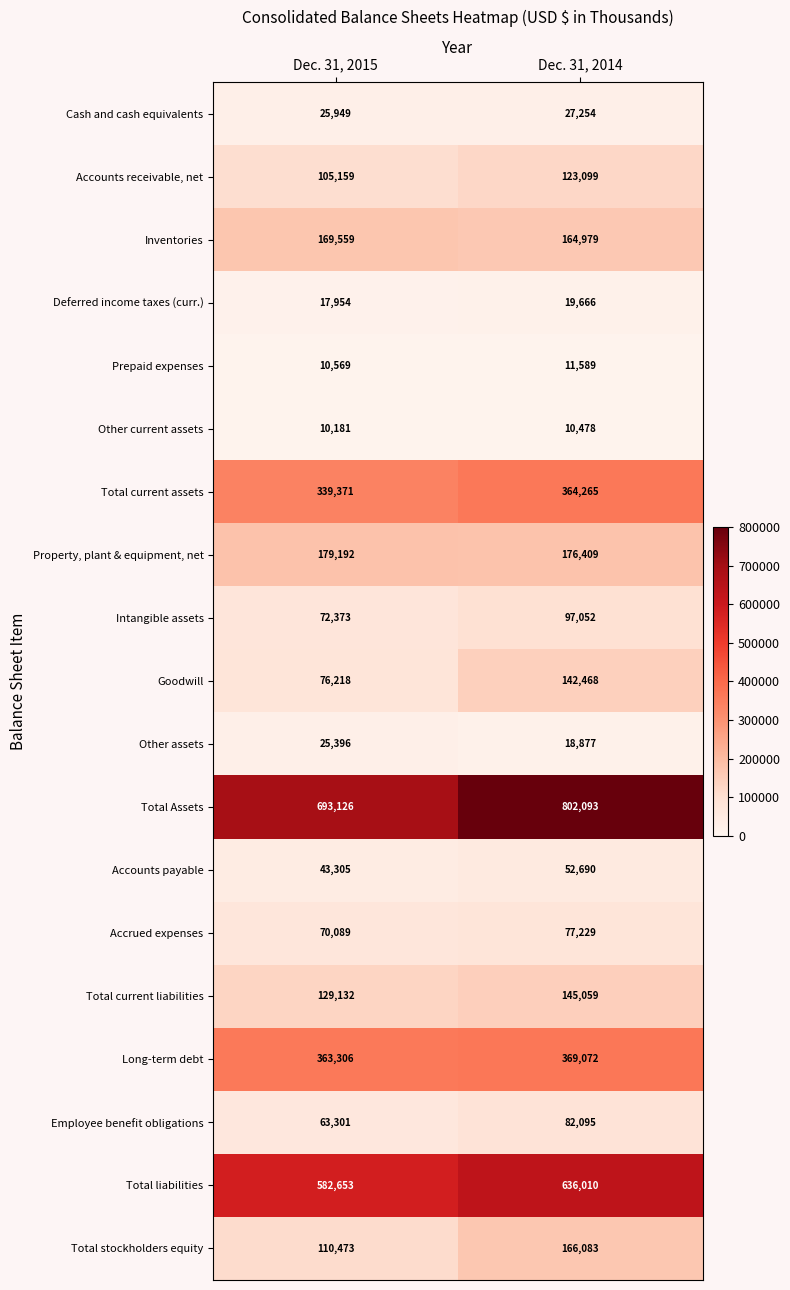

Is it true that Inventories equals 89760 at Dec. 31, 2015?

False